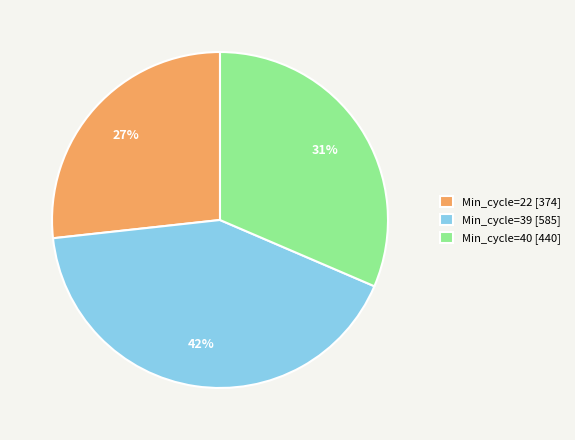

Which has a higher value, Min_cycle=40 [440] or Min_cycle=22 [374]?

Min_cycle=40 [440]